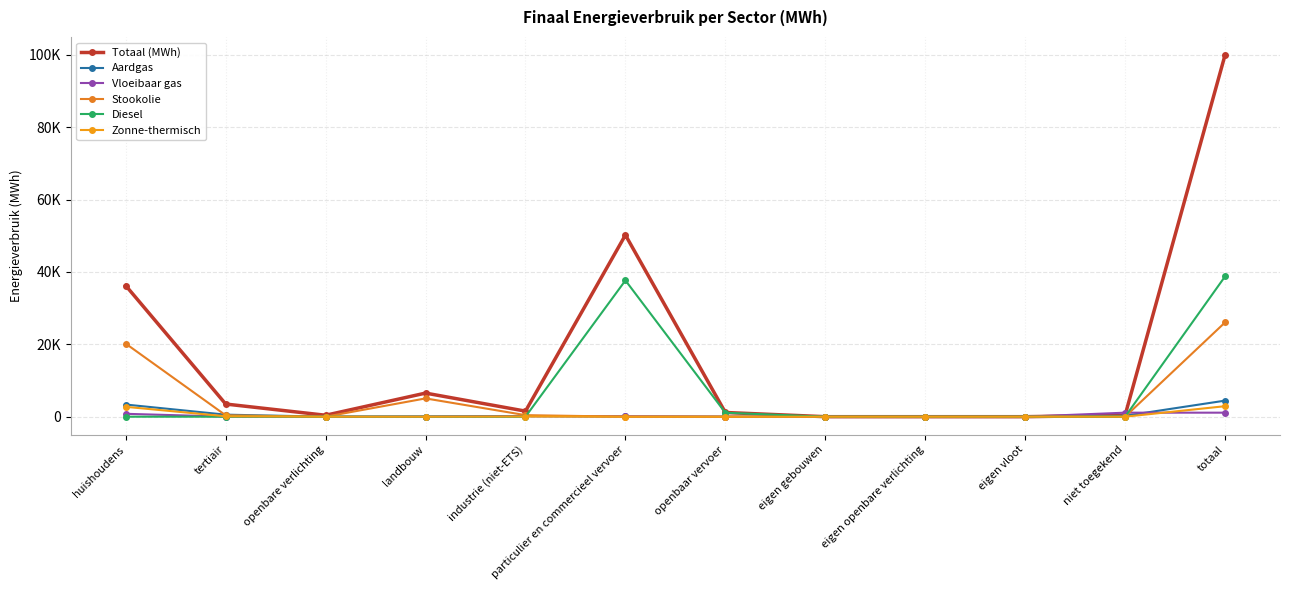

Rank the series at eigen gebouwen from highest to lowest value.

Totaal (MWh), Aardgas, Vloeibaar gas, Stookolie, Diesel, Zonne-thermisch